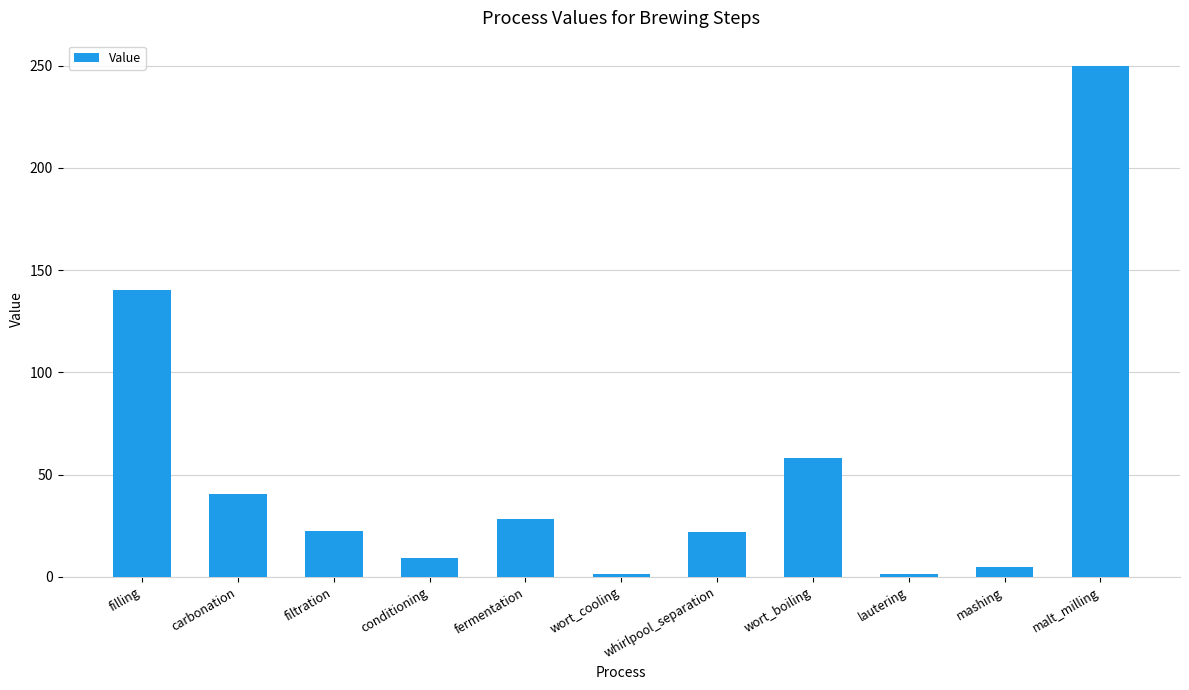

True or false: the data shows 9.0 at conditioning.

True